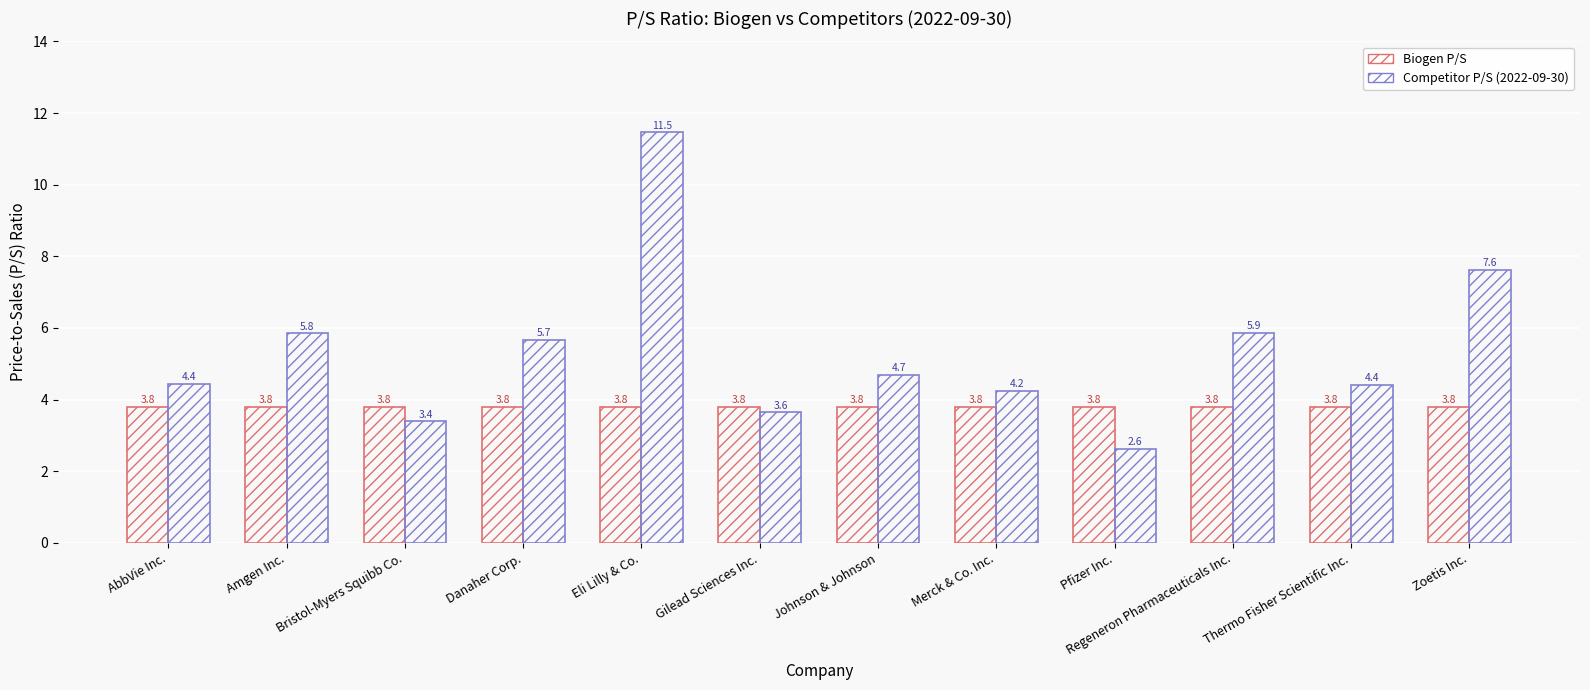

What is the sum of all Competitor P/S (2022-09-30) values?

63.9